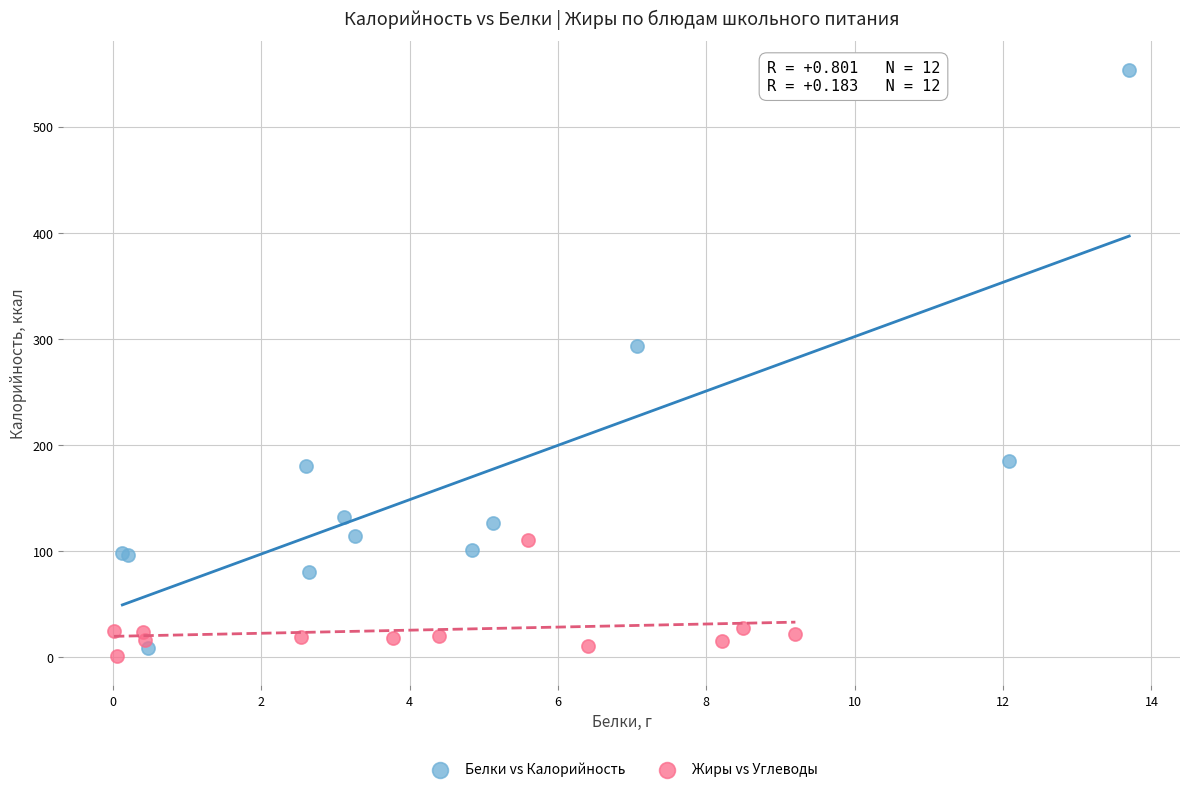

Which series has the widest spread of Y values?

Белки vs Калорийность